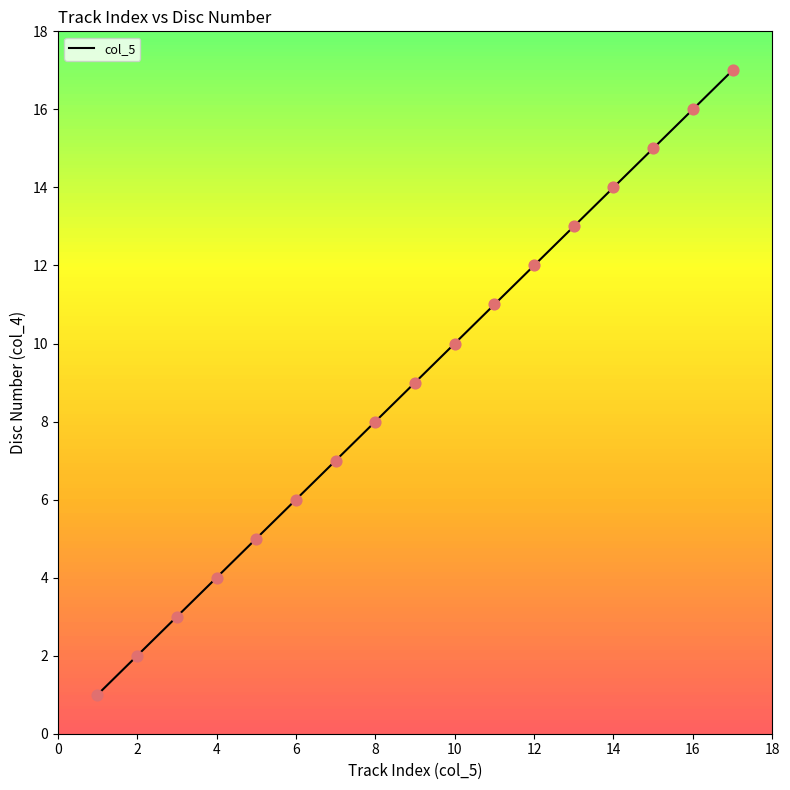

What is the difference between the maximum and minimum values?

16